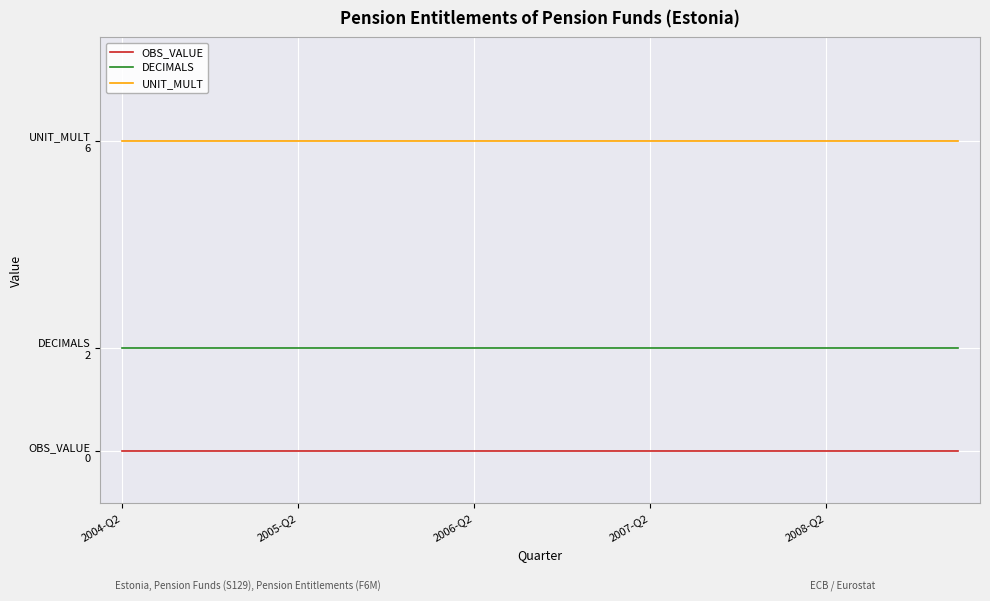

Which category has the lowest value across all series?

2004-Q2